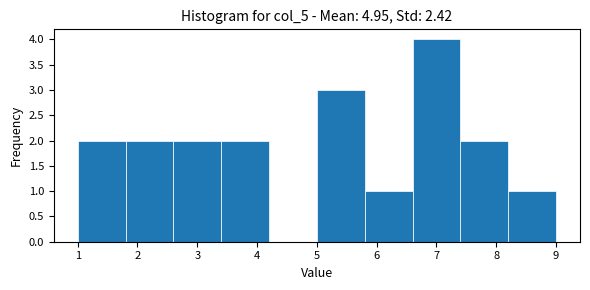

Reading left to right, transcribe this chart: for each bar, give the range it covers on the x-axis and its height. The values are not printed on the chart, so give them approximately, as read against the axis.

1.0 to 1.8: 2
1.8 to 2.6: 2
2.6 to 3.4: 2
3.4 to 4.2: 2
4.2 to 5.0: 0
5.0 to 5.8: 3
5.8 to 6.6: 1
6.6 to 7.4: 4
7.4 to 8.2: 2
8.2 to 9.0: 1